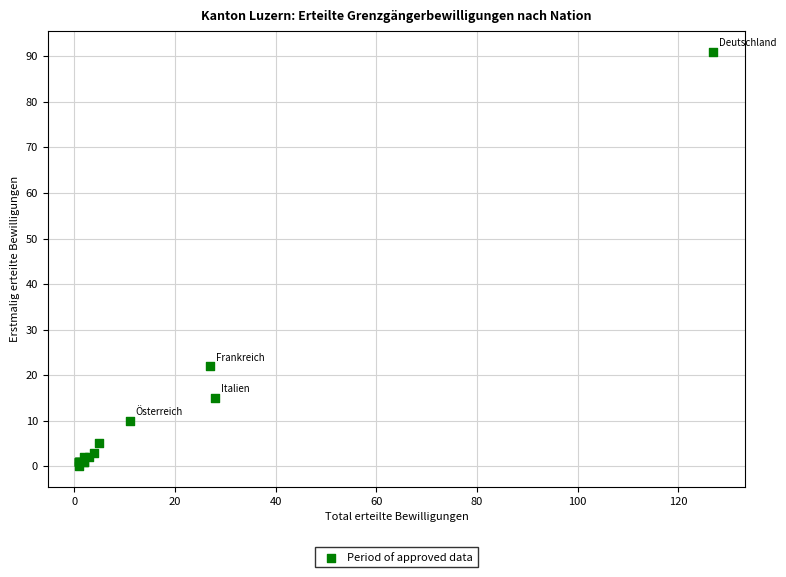

What Y value in the scatter plot is closest to 45?

22